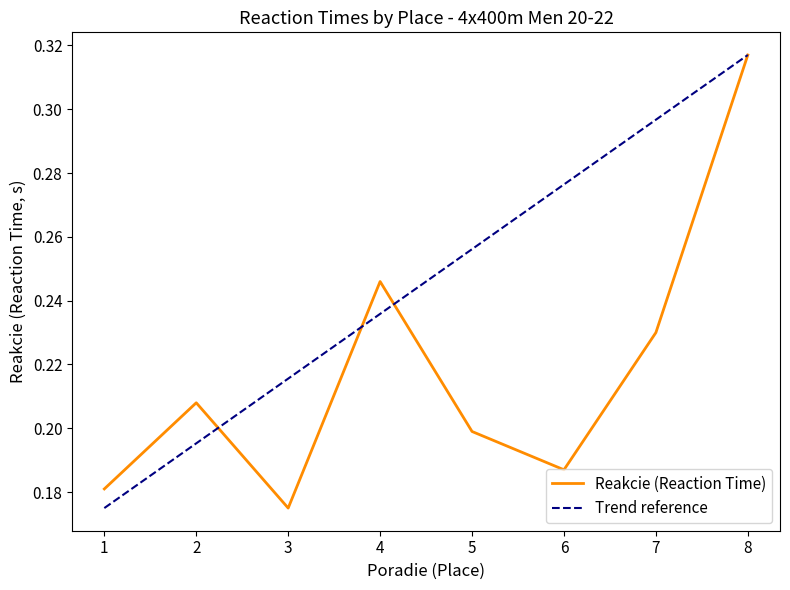

List the labels in order of value, largest first.

8, 4, 7, 2, 5, 6, 1, 3